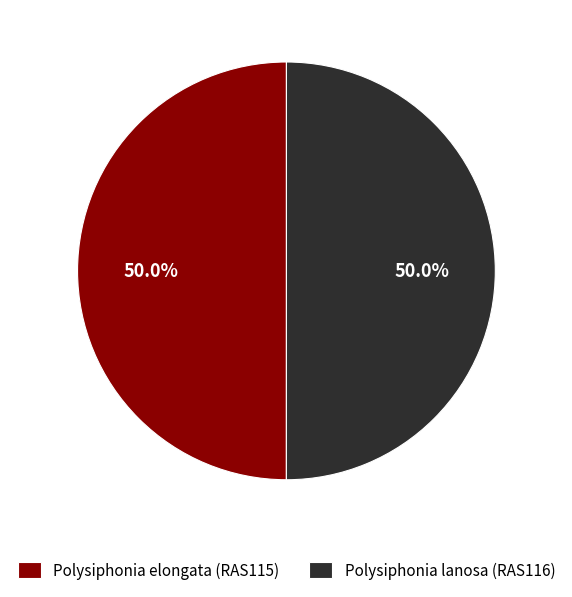

What portion of the pie excludes Polysiphonia elongata (RAS115)?

50.0%